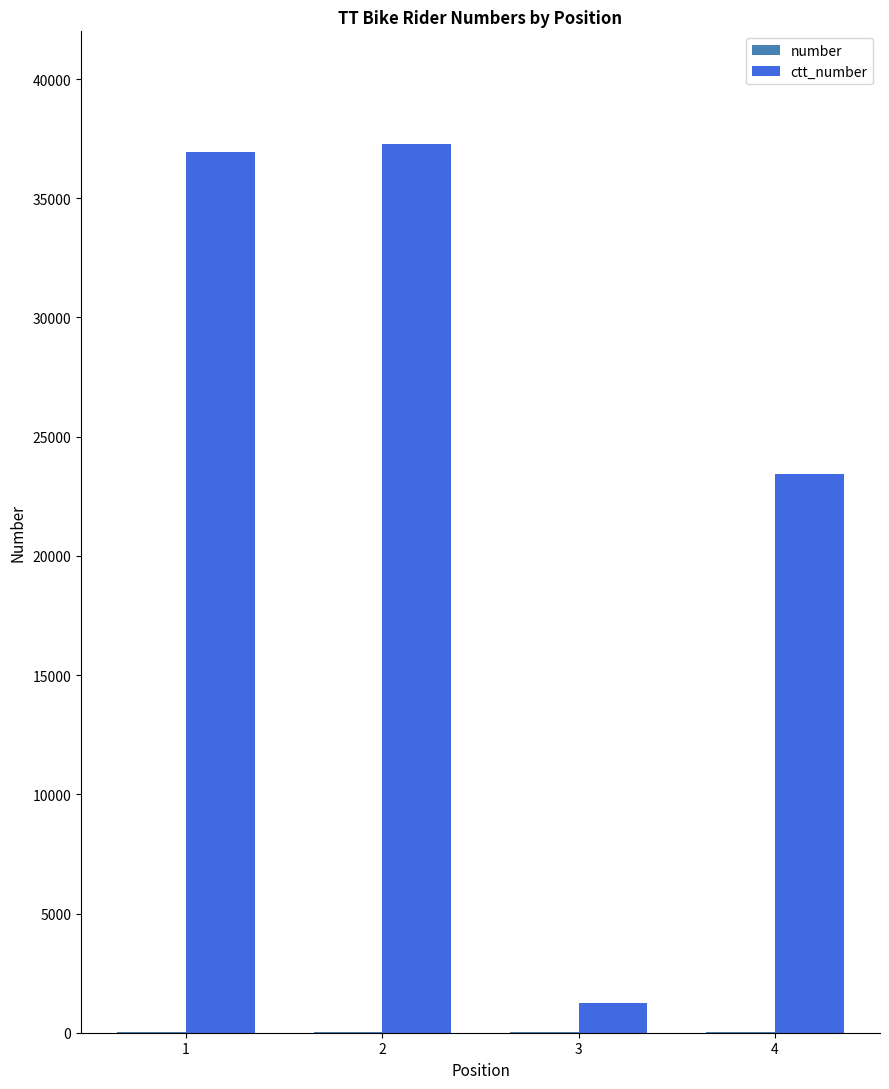

How many groups of bars are there?

4